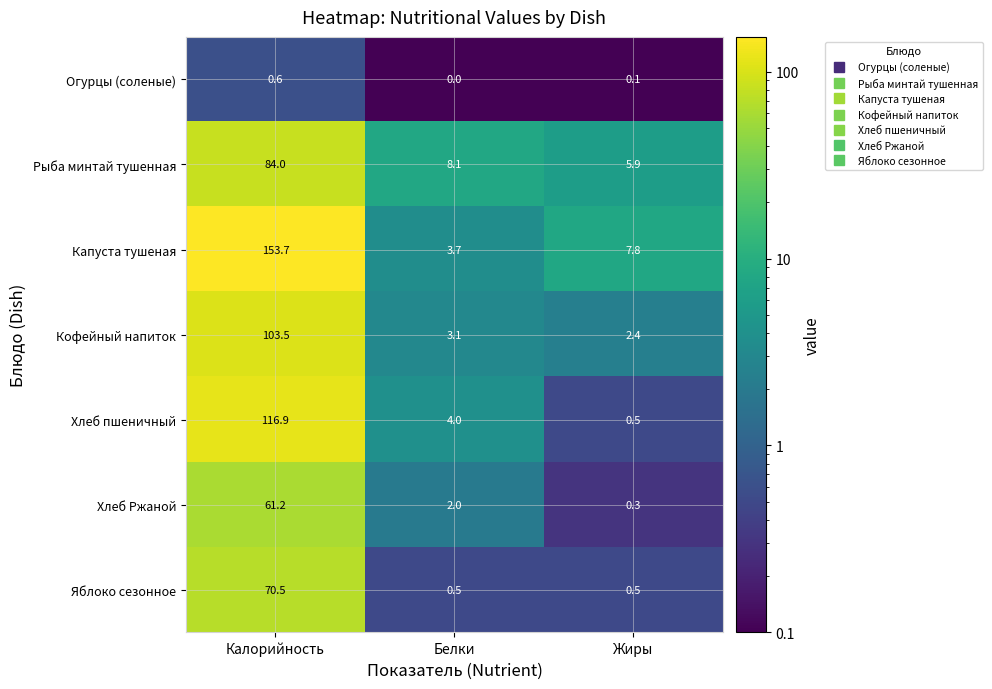

Count the number of categories in the chart.

3